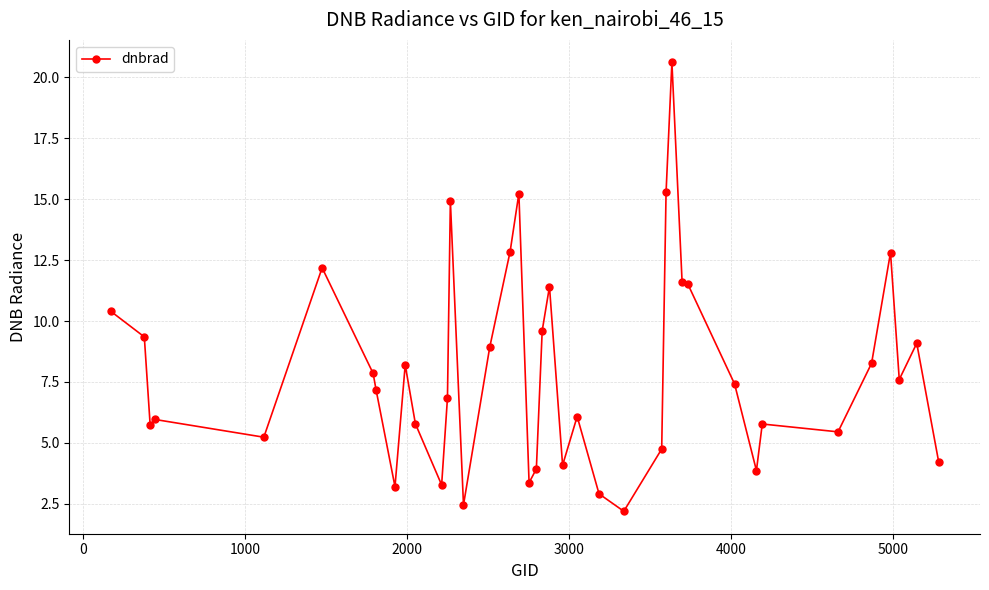

How many data points does each series have?

40